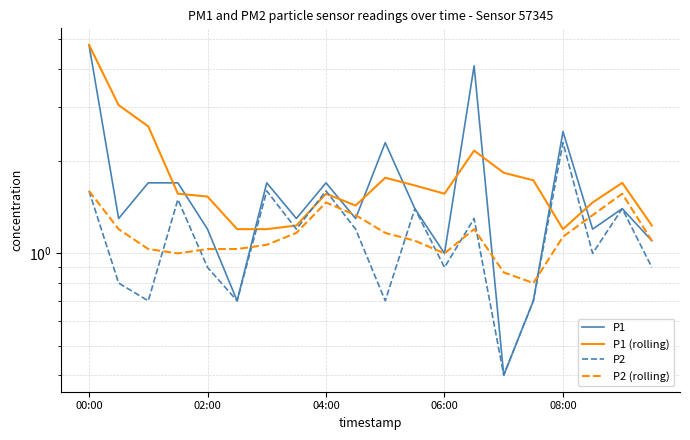

The value of P2 (rolling) at 17 is 1.3. True or false?

True